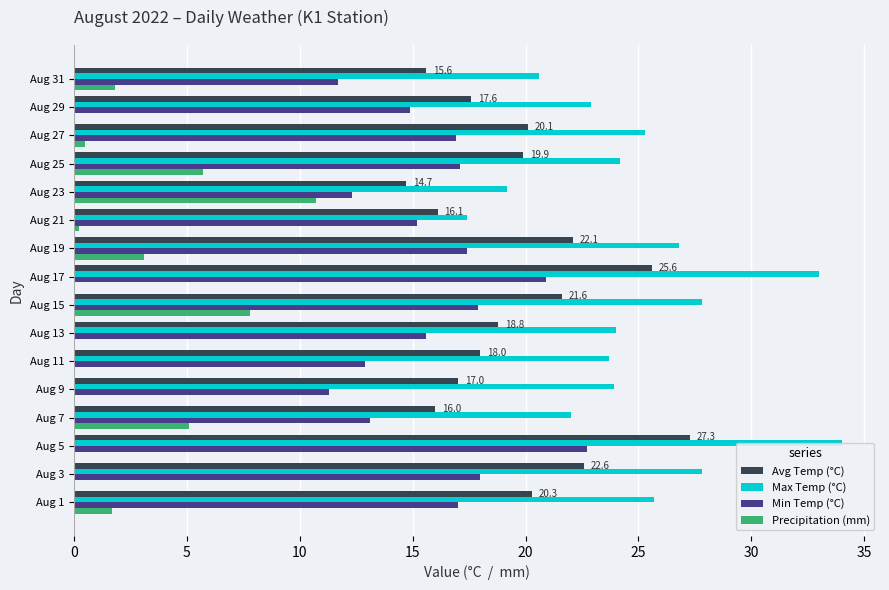

List the series in order of their peak value, highest first.

Max Temp (°C), Avg Temp (°C), Min Temp (°C), Precipitation (mm)